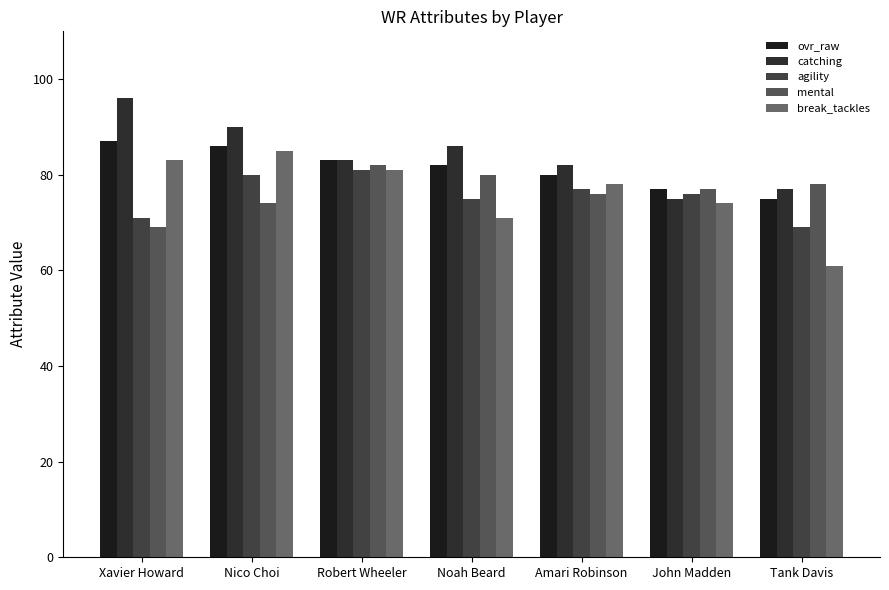

What is the highest value of the mental series?

82